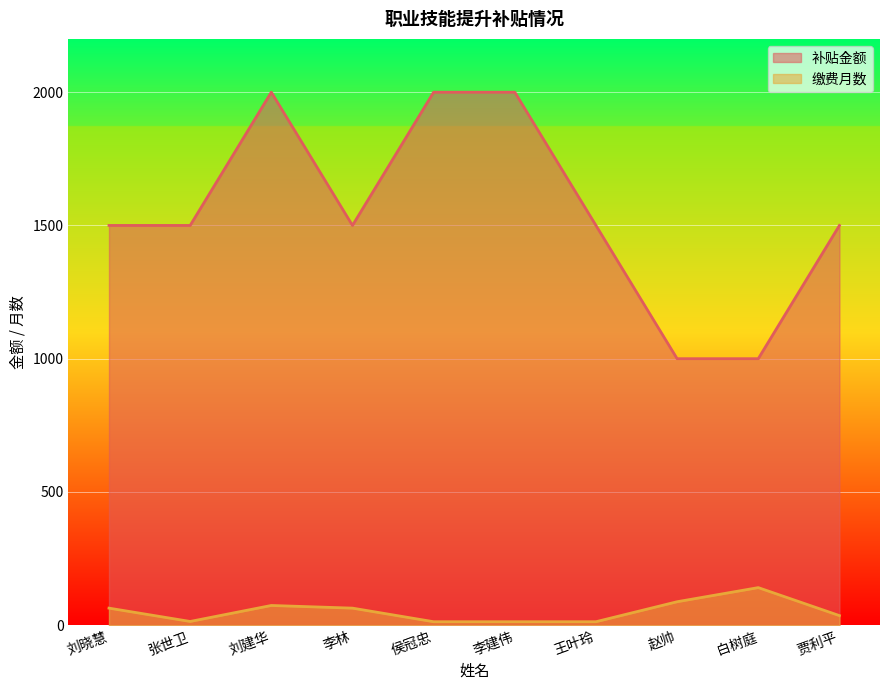

Reading left to right, what are all the values shown in this chart?

补贴金额: 刘晓慧=1500	张世卫=1500	刘建华=2000	李林=1500	侯冠忠=2000	李建伟=2000	王叶玲=1500	赵帅=1000	白树庭=1000	贾利平=1500
缴费月数: 刘晓慧=64	张世卫=14	刘建华=74	李林=64	侯冠忠=13	李建伟=13	王叶玲=13	赵帅=88	白树庭=141	贾利平=36